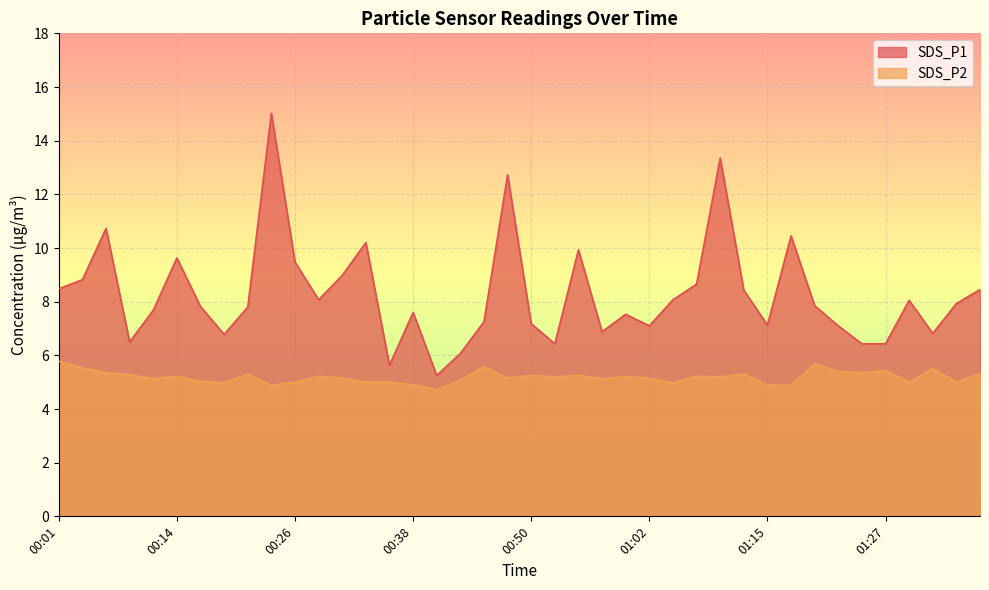

How many lines are shown in the chart?

2